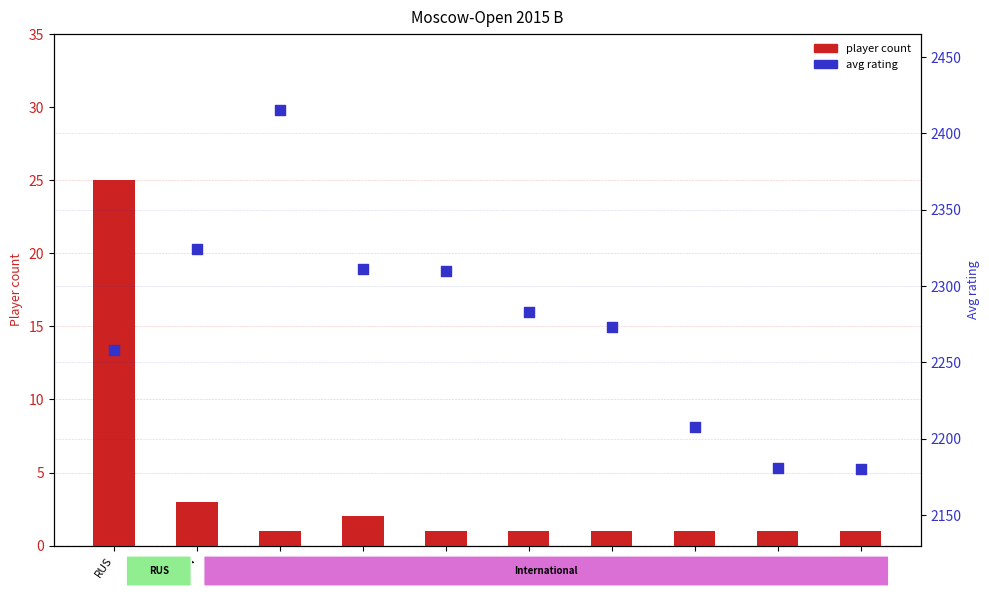

Which series has the largest total across all categories?

Avg rating